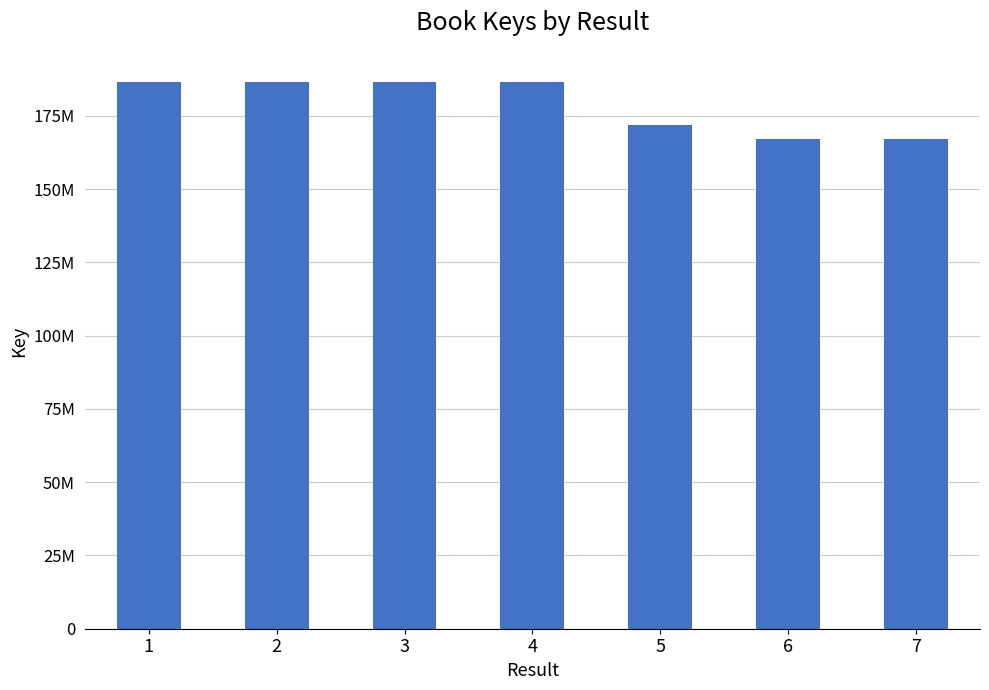

Which category has the highest value across all series?

4